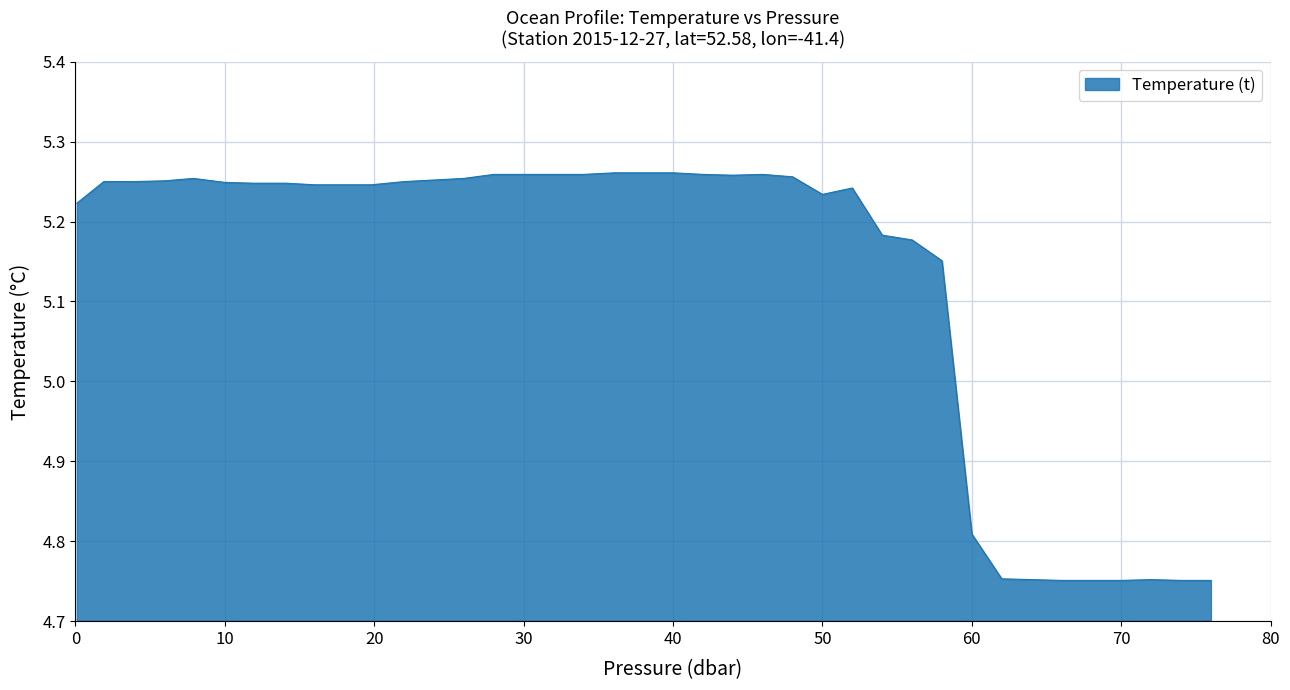

Reading left to right, transcribe all the data shown in this chart.

5.2	5.2	5.2	5.3	5.3	5.2	5.2	5.2	5.2	5.2	5.2	5.2	5.3	5.3	5.3	5.3	5.3	5.3	5.3	5.3	5.3	5.3	5.3	5.3	5.3	5.2	5.2	5.2	5.2	5.2	4.8	4.8	4.8	4.8	4.8	4.8	4.8	4.8	4.8